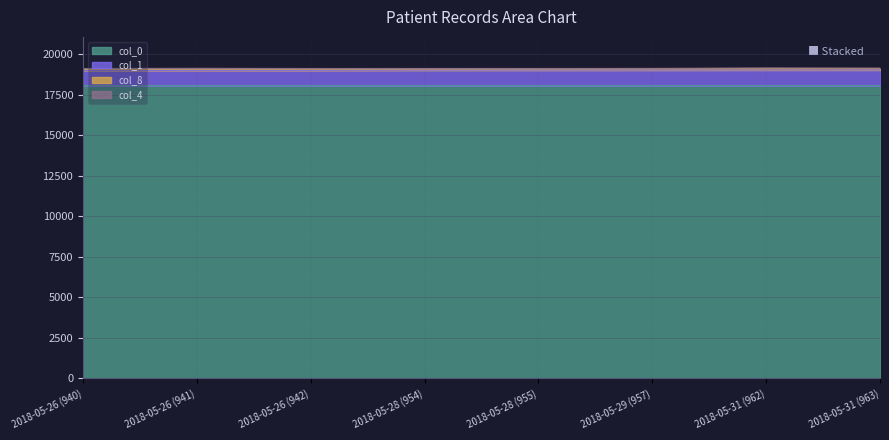

At which label does col_0 reach its minimum?

2018-05-26 (940)